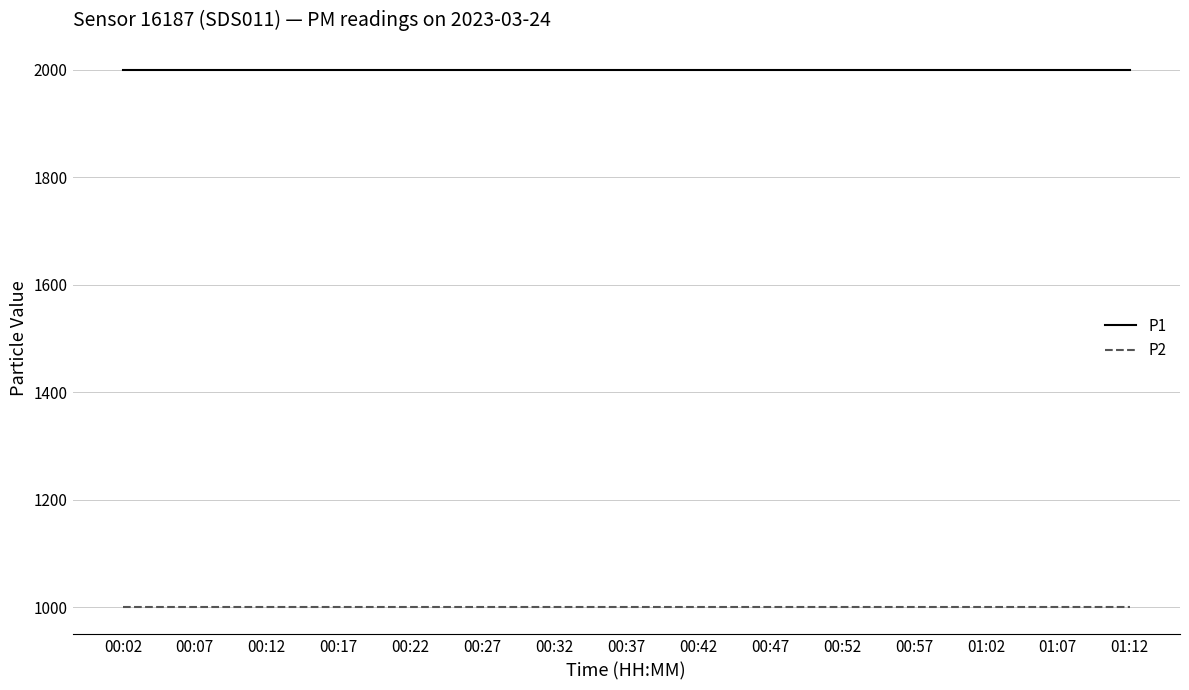

What position from the right is 01:12?

1